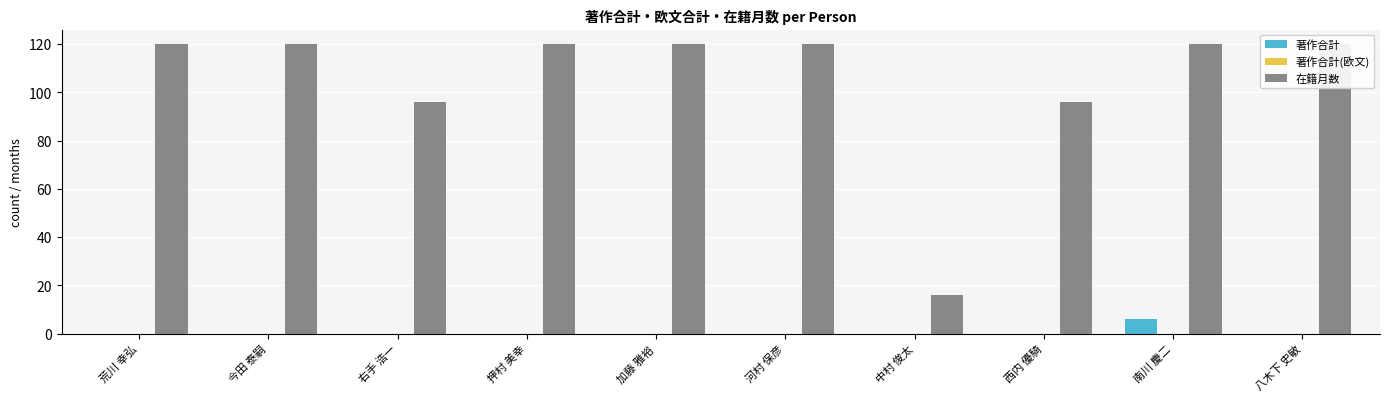

Count the number of data series in this chart.

3